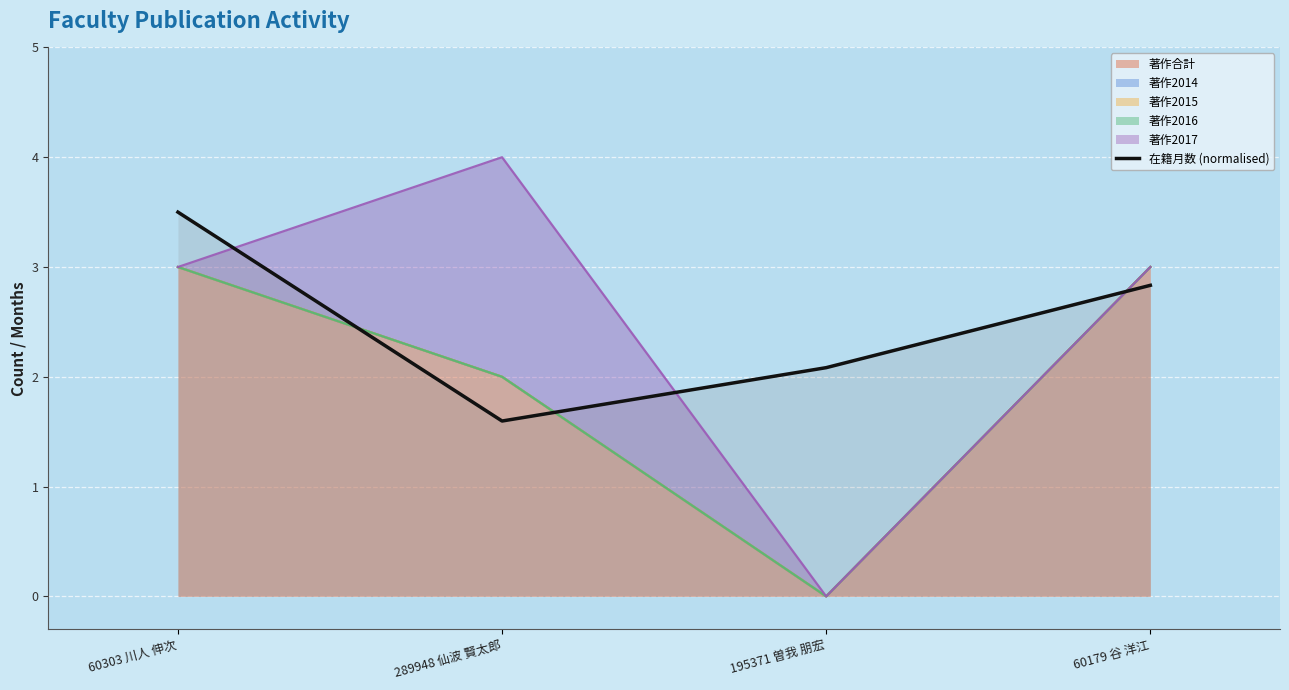

What is the label of the 4th point from the left?

60179 谷 洋江